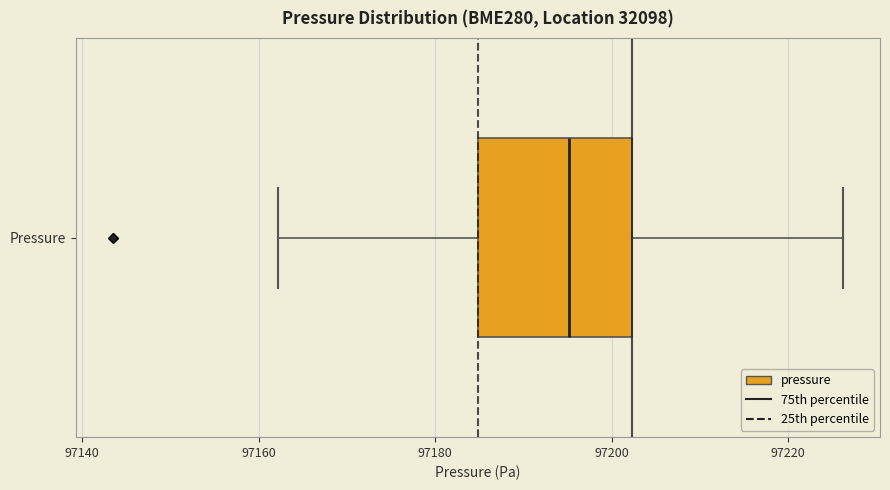

Read this box plot against the x-axis: the position of the median line, the range covered by the box, and the ends of both whiskers. The values are not printed on the chart, so give them approximately, as read against the axis.

median 97196, box 97184 to 97202, whiskers 97162 to 97226